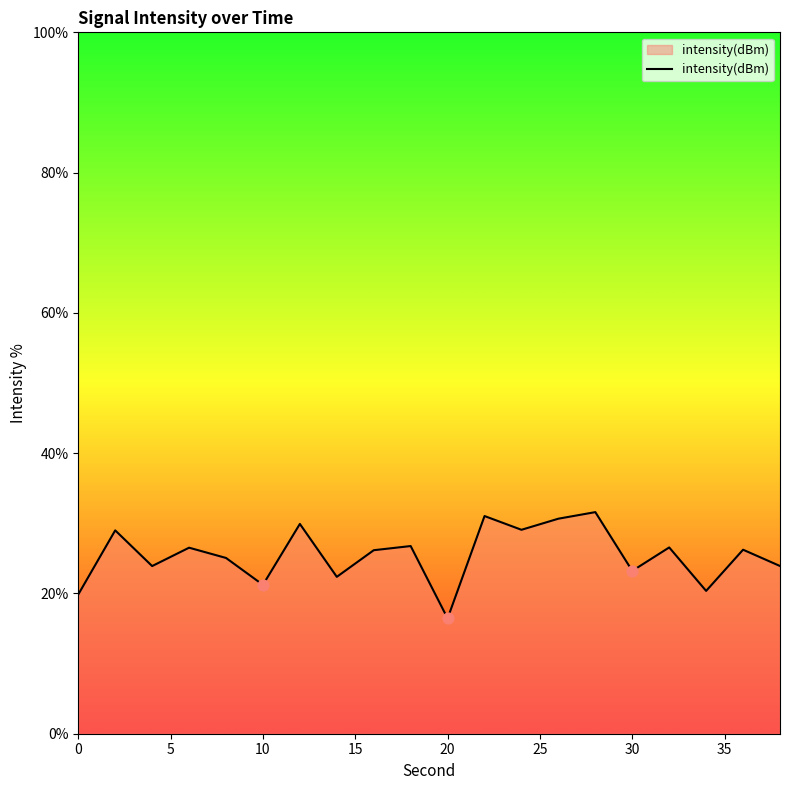

What is the greatest value displayed?

31.6